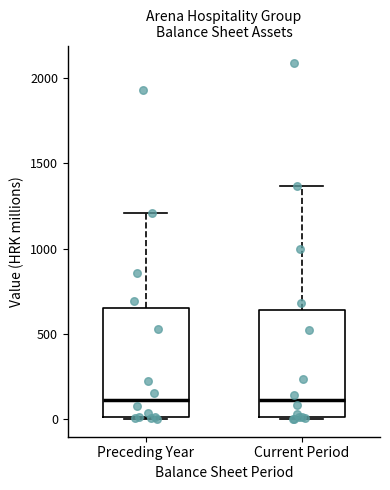

Reading left to right, transcribe this box plot: for each box, give where its median line is, the range the box spans, and where its two whiskers end, as read against the y-axis. The values are not printed on the chart, so give them approximately, as read against the axis.

Preceding Year: median 100, box 0 to 650, whiskers 0 to 1200
Current Period: median 100, box 0 to 650, whiskers 0 to 1350